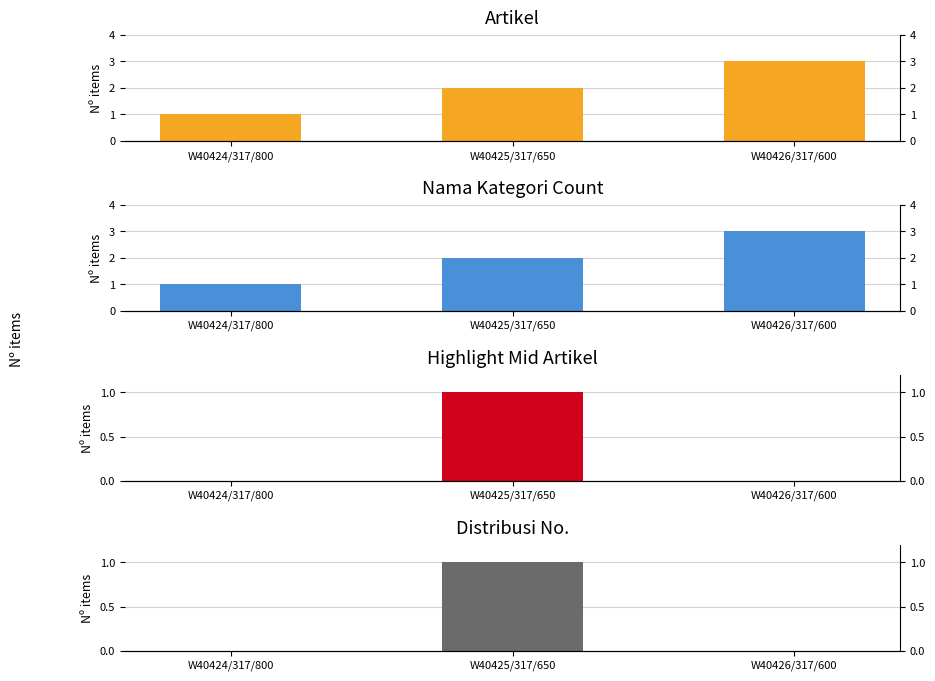

How many values are between 0 and 1?

3